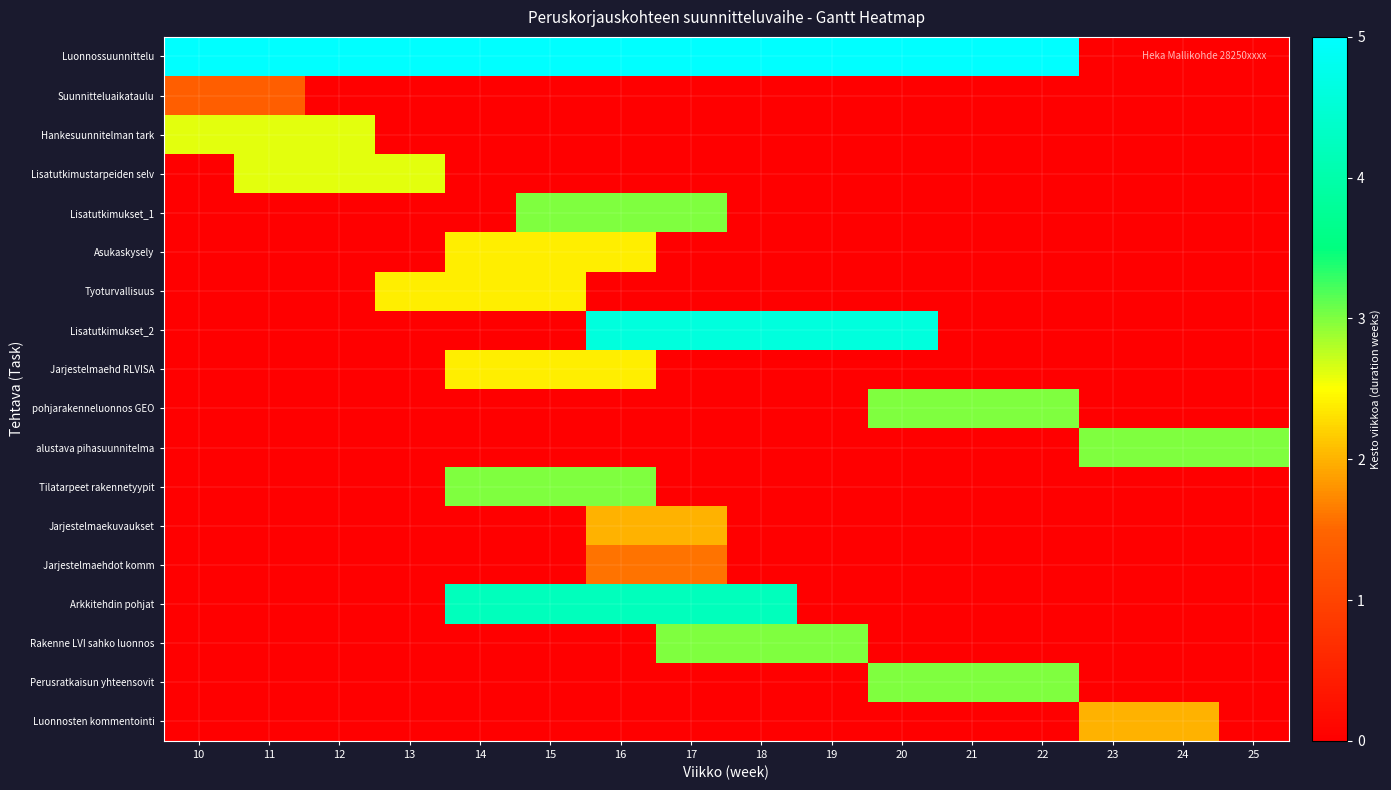

Reading left to right, extract all data points from this chart.

Luonnossuunnittelu: 10=12.4	11=12.4	12=12.4	13=12.4	14=12.4	15=12.4	16=12.4	17=12.4	18=12.4	19=12.4	20=12.4	21=12.4	22=12.4	23=0.0	24=0.0	25=0.0
Suunnitteluaikataulu: 10=1.4	11=1.4	12=0.0	13=0.0	14=0.0	15=0.0	16=0.0	17=0.0	18=0.0	19=0.0	20=0.0	21=0.0	22=0.0	23=0.0	24=0.0	25=0.0
Hankesuunnitelman tark: 10=2.6	11=2.6	12=2.6	13=0.0	14=0.0	15=0.0	16=0.0	17=0.0	18=0.0	19=0.0	20=0.0	21=0.0	22=0.0	23=0.0	24=0.0	25=0.0
Lisatutkimustarpeiden selv: 10=0.0	11=2.6	12=2.6	13=2.6	14=0.0	15=0.0	16=0.0	17=0.0	18=0.0	19=0.0	20=0.0	21=0.0	22=0.0	23=0.0	24=0.0	25=0.0
Lisatutkimukset_1: 10=0.0	11=0.0	12=0.0	13=0.0	14=0.0	15=3.0	16=3.0	17=3.0	18=0.0	19=0.0	20=0.0	21=0.0	22=0.0	23=0.0	24=0.0	25=0.0
Asukaskysely: 10=0.0	11=0.0	12=0.0	13=0.0	14=2.4	15=2.4	16=2.4	17=0.0	18=0.0	19=0.0	20=0.0	21=0.0	22=0.0	23=0.0	24=0.0	25=0.0
Tyoturvallisuus: 10=0.0	11=0.0	12=0.0	13=2.4	14=2.4	15=2.4	16=0.0	17=0.0	18=0.0	19=0.0	20=0.0	21=0.0	22=0.0	23=0.0	24=0.0	25=0.0
Lisatutkimukset_2: 10=0.0	11=0.0	12=0.0	13=0.0	14=0.0	15=0.0	16=4.6	17=4.6	18=4.6	19=4.6	20=4.6	21=0.0	22=0.0	23=0.0	24=0.0	25=0.0
Jarjestelmaehd RLVISA: 10=0.0	11=0.0	12=0.0	13=0.0	14=2.4	15=2.4	16=2.4	17=0.0	18=0.0	19=0.0	20=0.0	21=0.0	22=0.0	23=0.0	24=0.0	25=0.0
pohjarakenneluonnos GEO: 10=0.0	11=0.0	12=0.0	13=0.0	14=0.0	15=0.0	16=0.0	17=0.0	18=0.0	19=0.0	20=3.0	21=3.0	22=3.0	23=0.0	24=0.0	25=0.0
alustava pihasuunnitelma: 10=0.0	11=0.0	12=0.0	13=0.0	14=0.0	15=0.0	16=0.0	17=0.0	18=0.0	19=0.0	20=0.0	21=0.0	22=0.0	23=3.0	24=3.0	25=3.0
Tilatarpeet rakennetyypit: 10=0.0	11=0.0	12=0.0	13=0.0	14=3.0	15=3.0	16=3.0	17=0.0	18=0.0	19=0.0	20=0.0	21=0.0	22=0.0	23=0.0	24=0.0	25=0.0
Jarjestelmaekuvaukset: 10=0.0	11=0.0	12=0.0	13=0.0	14=0.0	15=0.0	16=2.0	17=2.0	18=0.0	19=0.0	20=0.0	21=0.0	22=0.0	23=0.0	24=0.0	25=0.0
Jarjestelmaehdot komm: 10=0.0	11=0.0	12=0.0	13=0.0	14=0.0	15=0.0	16=1.6	17=1.6	18=0.0	19=0.0	20=0.0	21=0.0	22=0.0	23=0.0	24=0.0	25=0.0
Arkkitehdin pohjat: 10=0.0	11=0.0	12=0.0	13=0.0	14=4.2	15=4.2	16=4.2	17=4.2	18=4.2	19=0.0	20=0.0	21=0.0	22=0.0	23=0.0	24=0.0	25=0.0
Rakenne LVI sahko luonnos: 10=0.0	11=0.0	12=0.0	13=0.0	14=0.0	15=0.0	16=0.0	17=3.0	18=3.0	19=3.0	20=0.0	21=0.0	22=0.0	23=0.0	24=0.0	25=0.0
Perusratkaisun yhteensovit: 10=0.0	11=0.0	12=0.0	13=0.0	14=0.0	15=0.0	16=0.0	17=0.0	18=0.0	19=0.0	20=3.0	21=3.0	22=3.0	23=0.0	24=0.0	25=0.0
Luonnosten kommentointi: 10=0.0	11=0.0	12=0.0	13=0.0	14=0.0	15=0.0	16=0.0	17=0.0	18=0.0	19=0.0	20=0.0	21=0.0	22=0.0	23=2.0	24=2.0	25=0.0